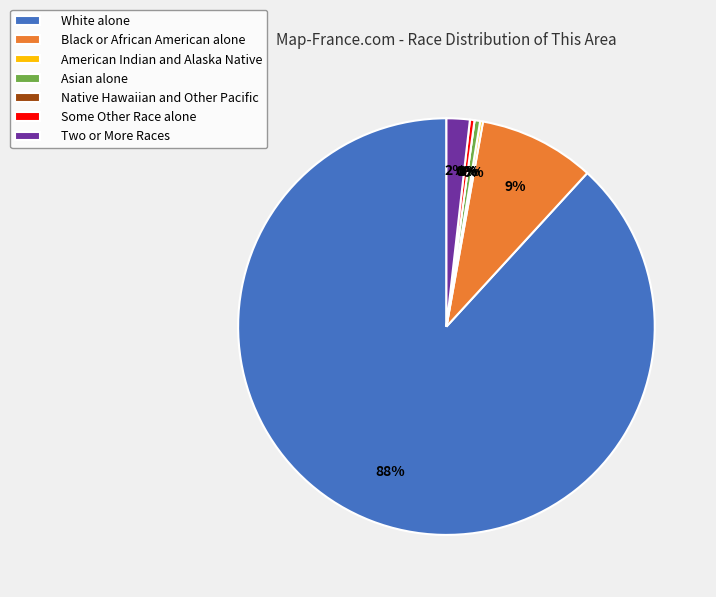

Which has a higher value, Two or More Races or Asian alone?

Two or More Races